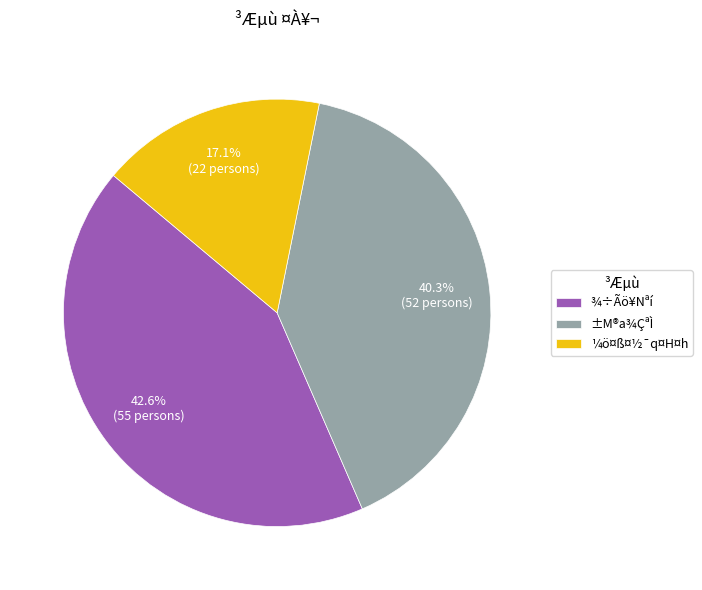

To the nearest percent, what is the difference between the largest and smallest slice percentages?

26%